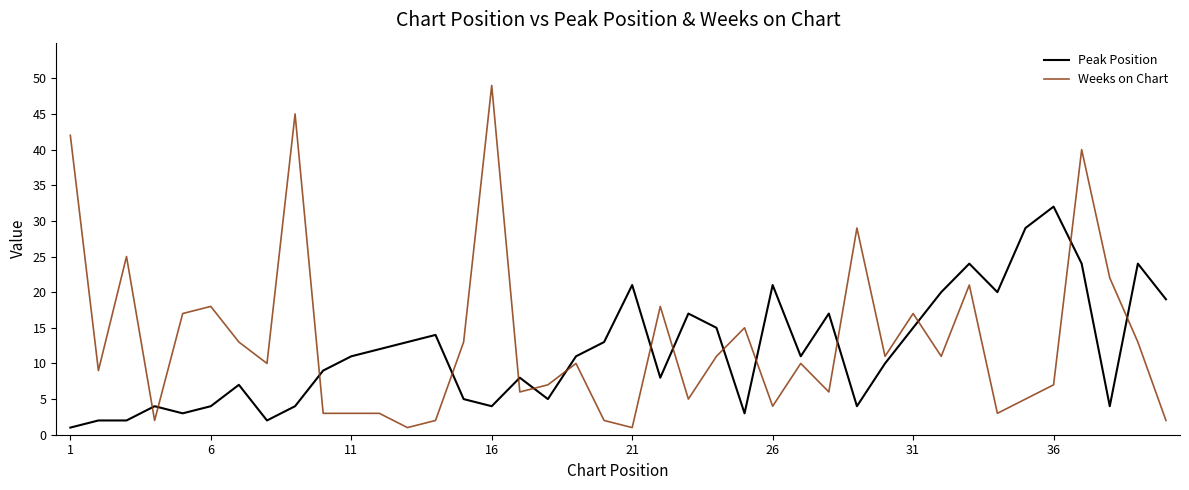

What is the highest value of the Weeks on Chart series?

49